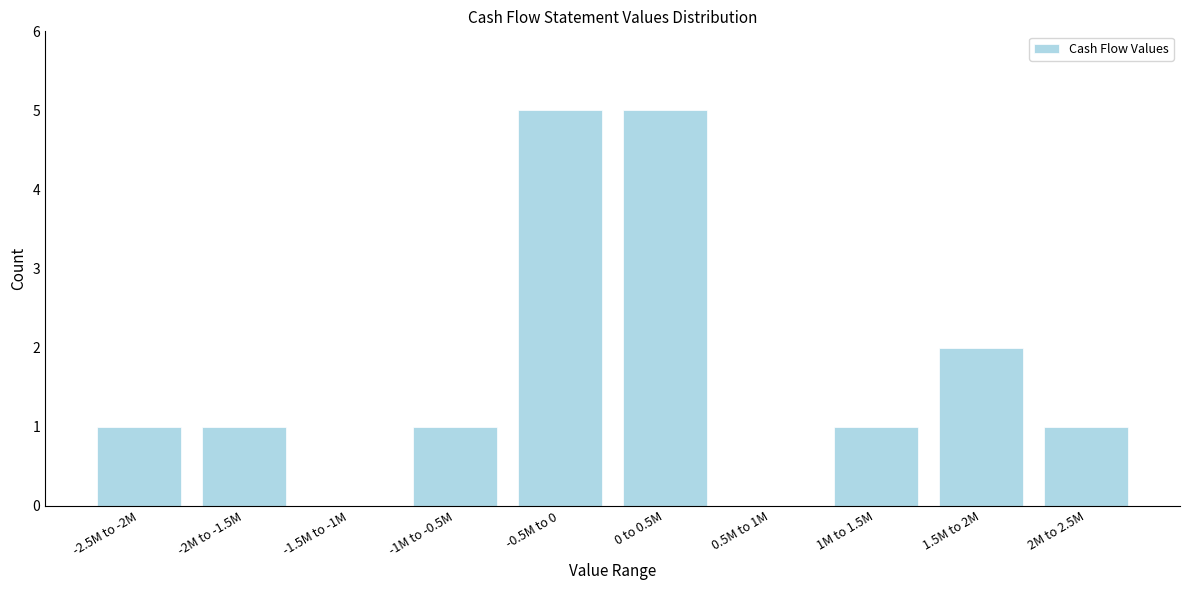

Reading left to right, what are all the values shown in this chart?

-2.5M to -2M=1	-2M to -1.5M=1	-1.5M to -1M=0	-1M to -0.5M=1	-0.5M to 0=5	0 to 0.5M=5	0.5M to 1M=0	1M to 1.5M=1	1.5M to 2M=2	2M to 2.5M=1